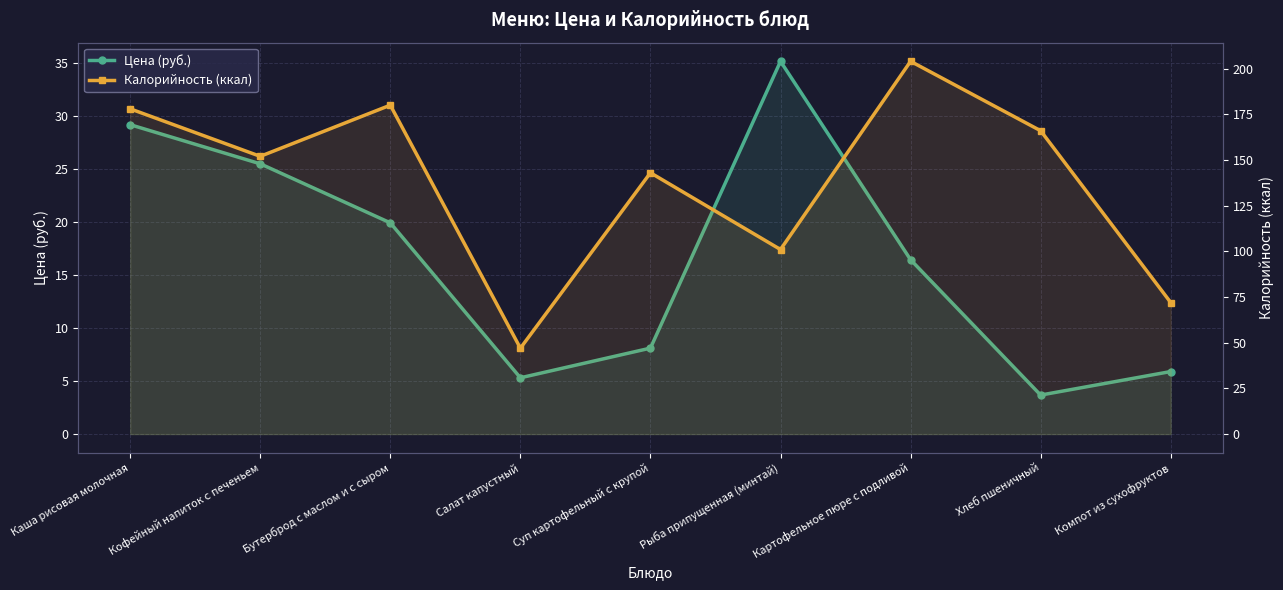

What is the sum of all Цена (руб.) values?

149.2